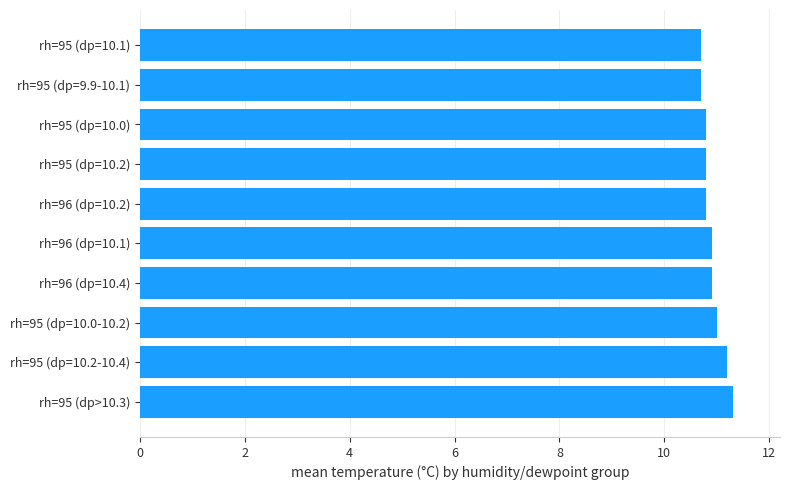

What is the ratio of the value at rh=95 (dp=9.9-10.1) to the value at rh=96 (dp=10.4)?

1.0